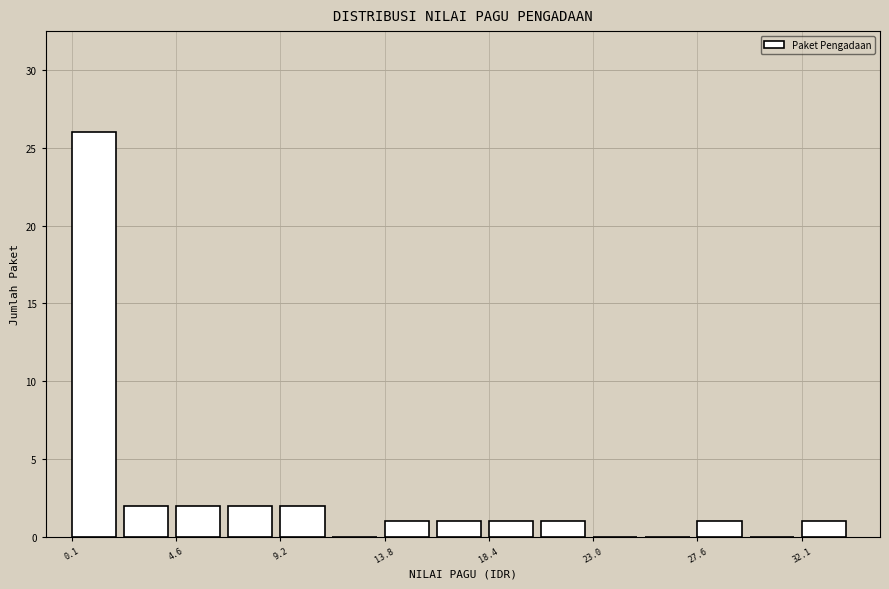

Reading left to right, transcribe this chart: for each bar, give the range it covers on the x-axis and its height. Neither the bar edges nor the heights are printed on the chart, so give them approximately, as read against the axes.

0.0 to 2.5: 26
2.5 to 4.5: 2
4.5 to 7.0: 2
7.0 to 9.0: 2
9.0 to 11.5: 2
11.5 to 14.0: 0
14.0 to 16.0: 1
16.0 to 18.5: 1
18.5 to 20.5: 1
20.5 to 23.0: 1
23.0 to 25.5: 0
25.5 to 27.5: 0
27.5 to 30.0: 1
30.0 to 32.0: 0
32.0 to 34.5: 1